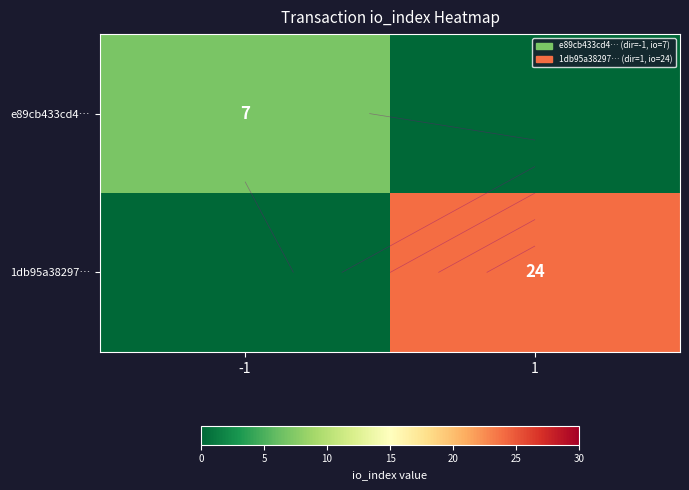

What is the average value of the e89cb433cd4… series?

4